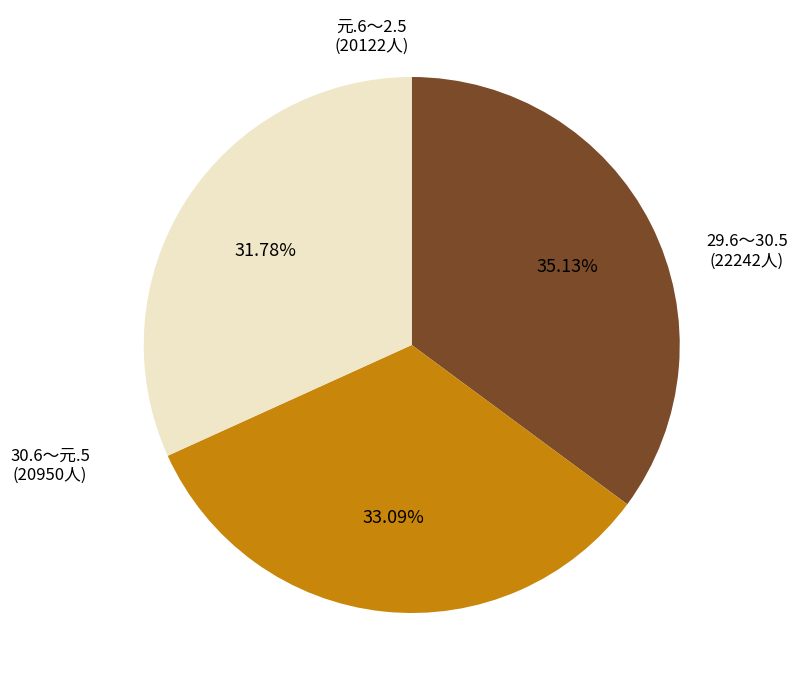

Is there any slice that represents more than half of the pie?

No